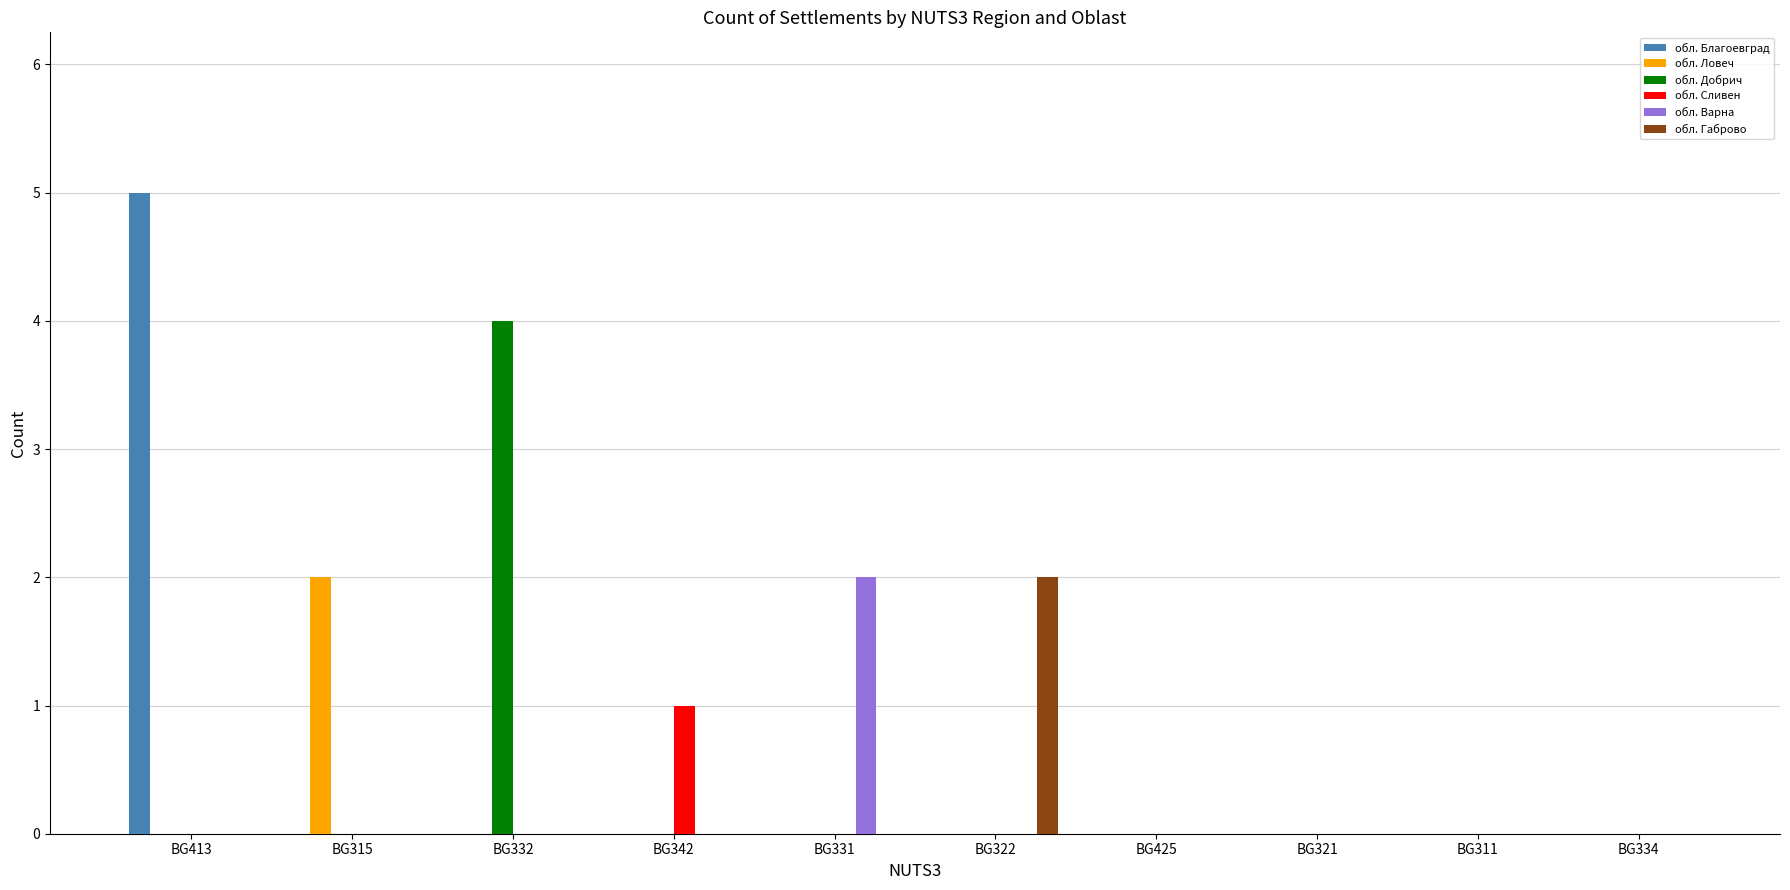

Which series changed the most between BG413 and BG342?

обл. Благоевград